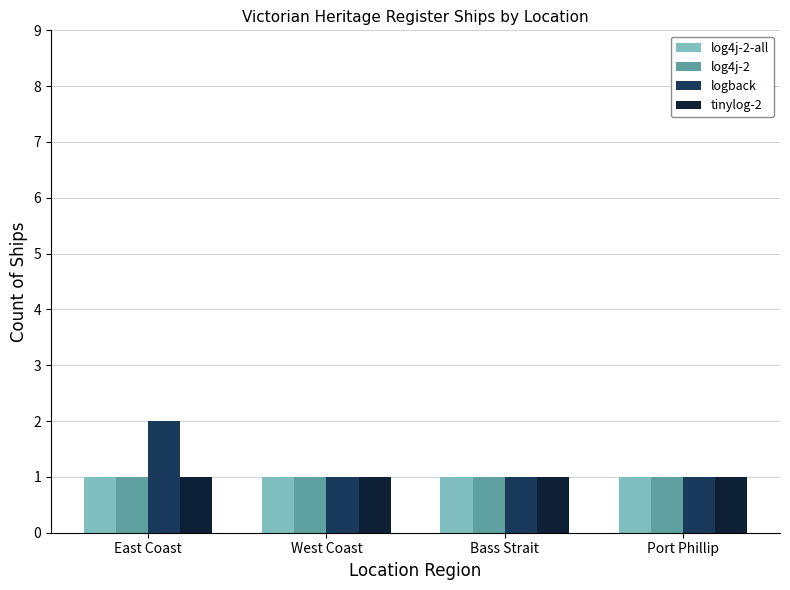

Which series has the largest range (max minus min)?

logback